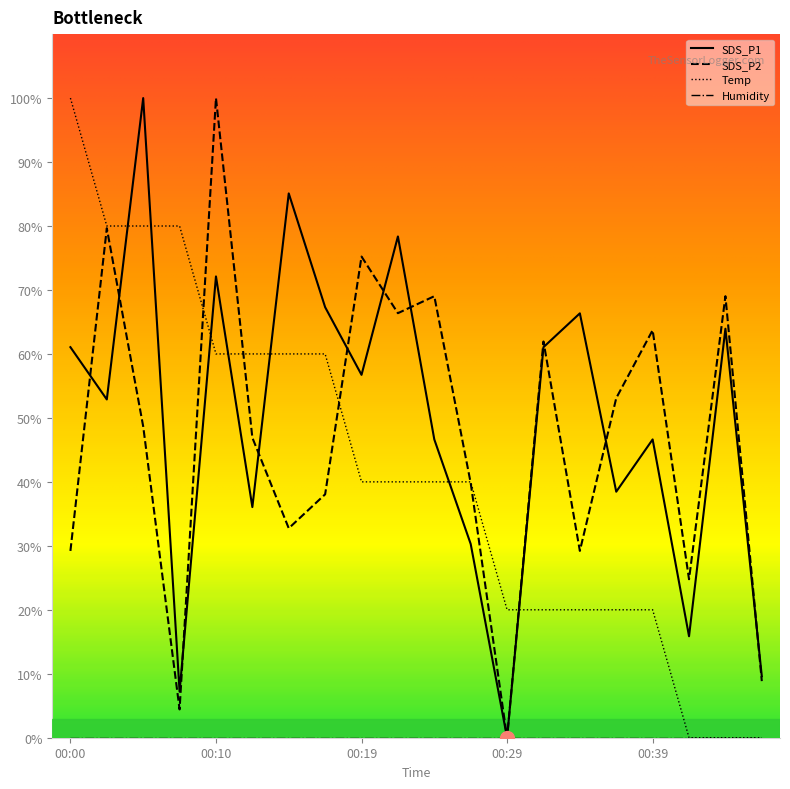

How many data points does each series have?

20